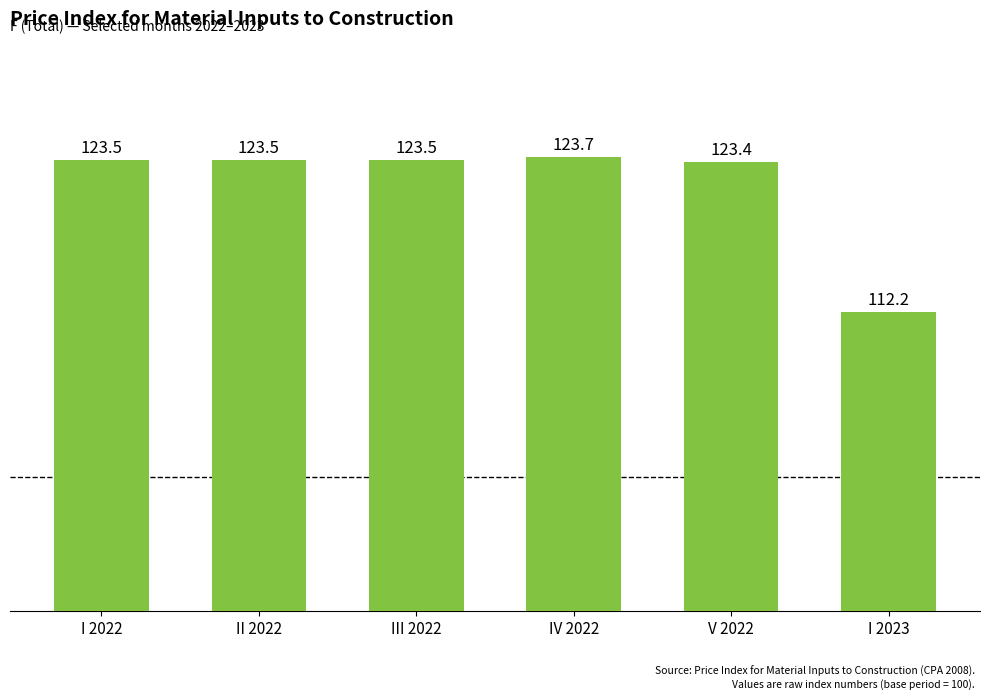

What is the label of the 4th bar from the left?

IV 2022